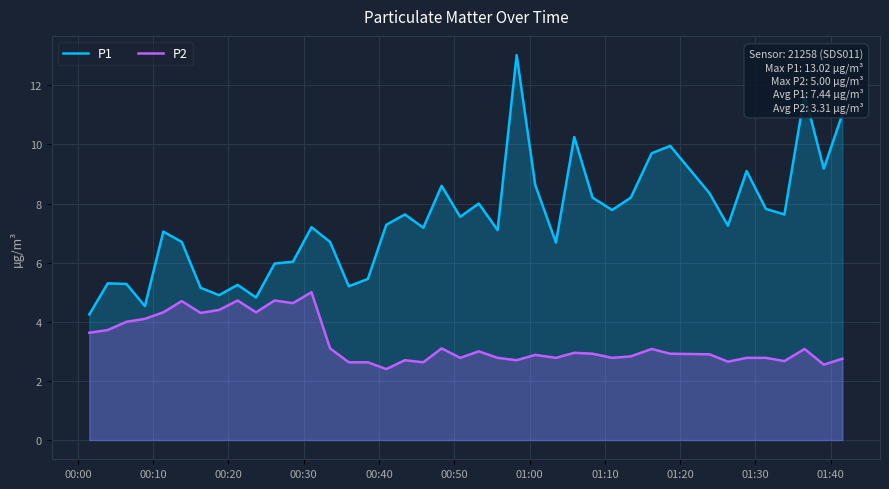

True or false: P2 and P1 intersect in this chart.

False